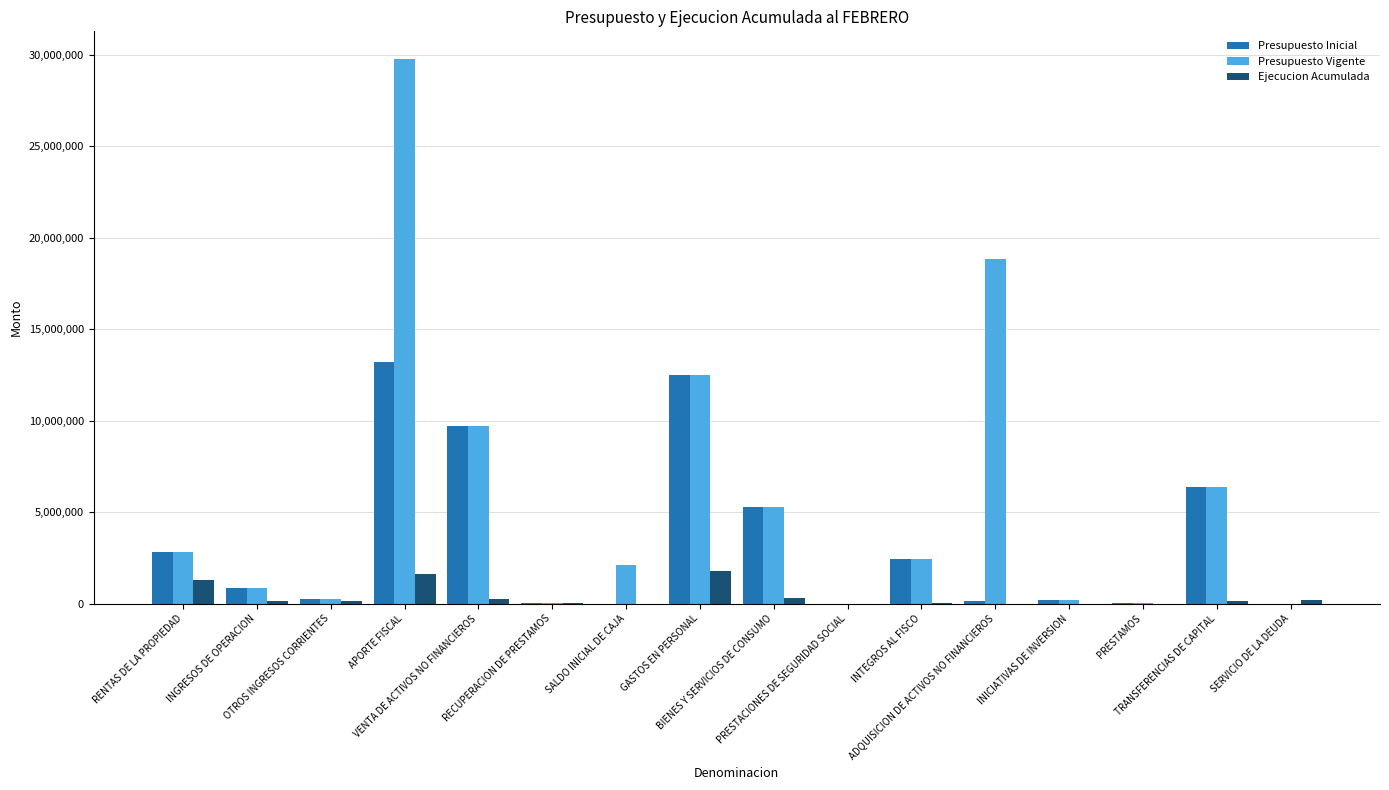

What is the difference between the Ejecucion Acumulada values at APORTE FISCAL and RECUPERACION DE PRESTAMOS?

1598824